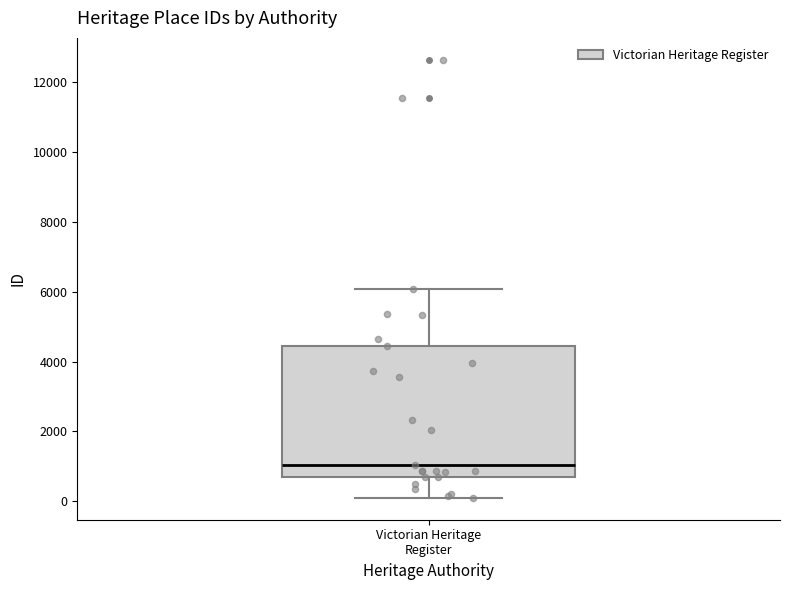

Where is the lower edge of the box for Victorian Heritage Register on the y-axis? The values are not printed on the chart, so give them approximately, as read against the axis.

600